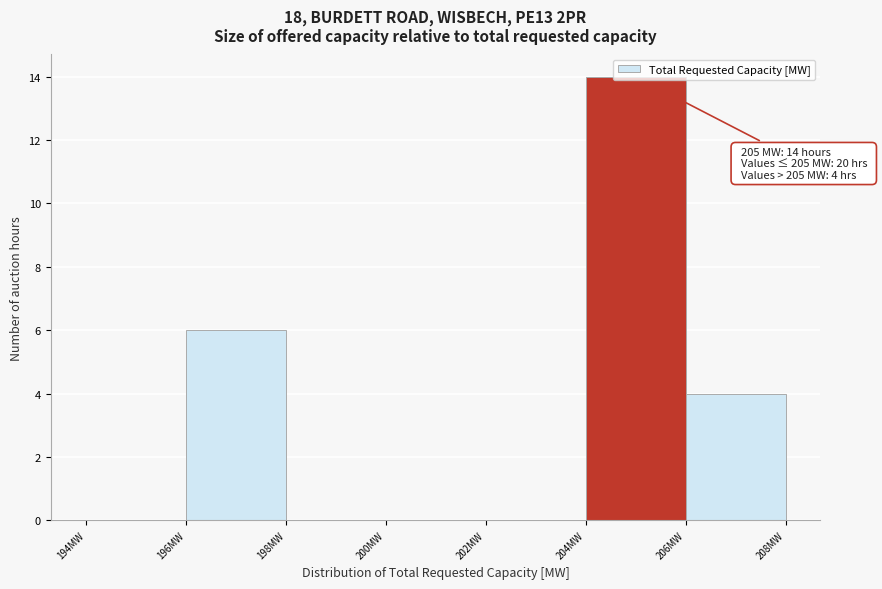

Which range on the x-axis has the tallest bar?

204 to 206